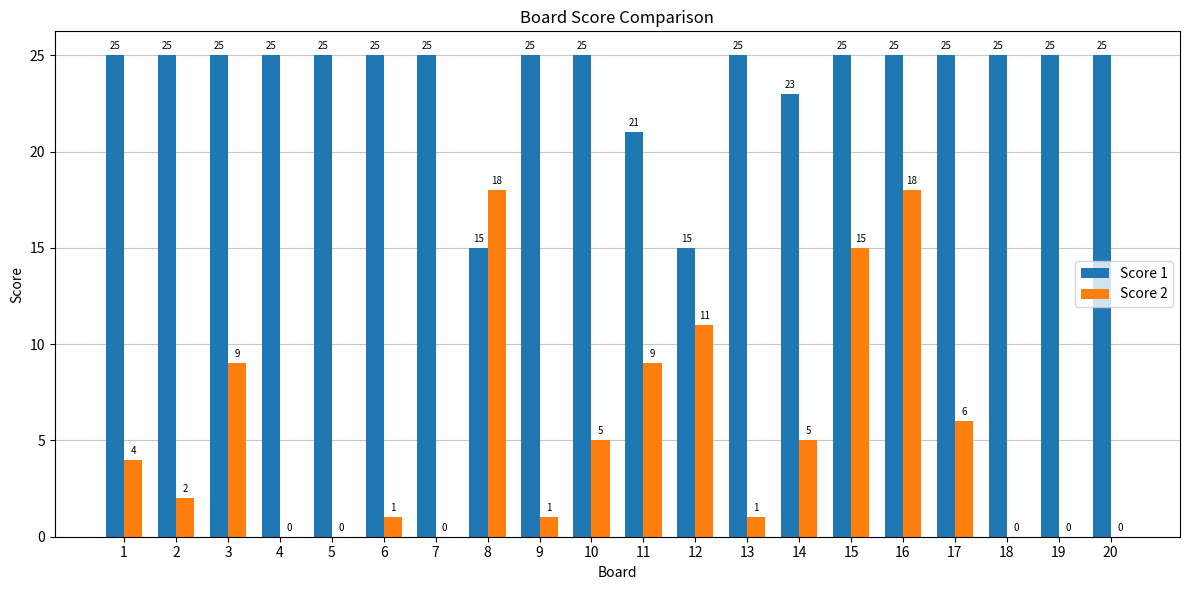

Is it true that Score 1 equals 25 at 9?

True